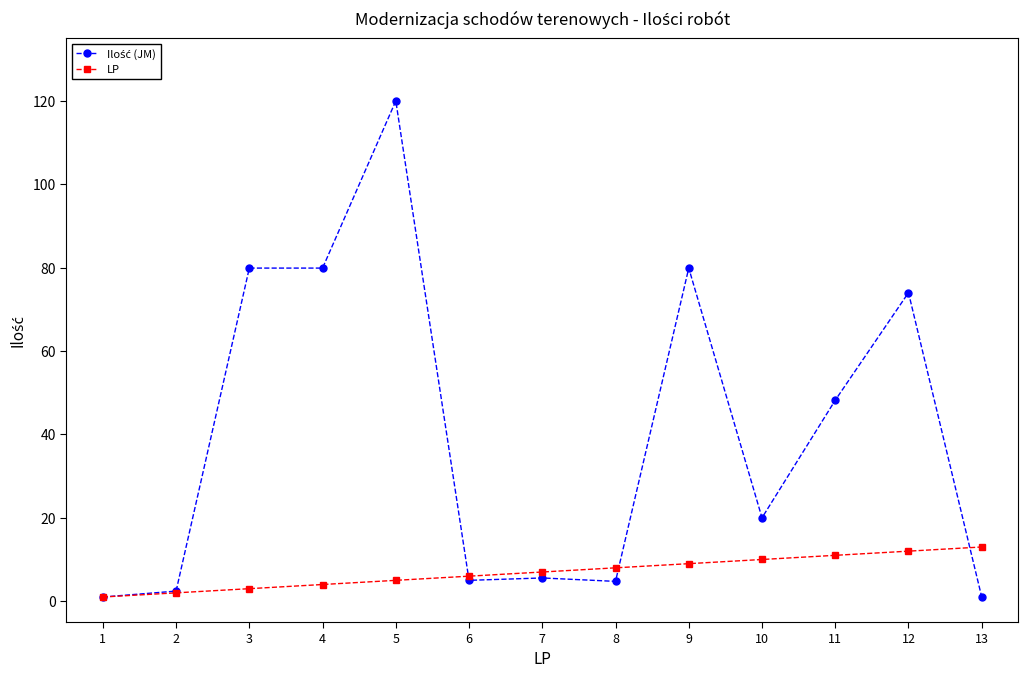

True or false: LP has a value of 13.0 at 13.

True